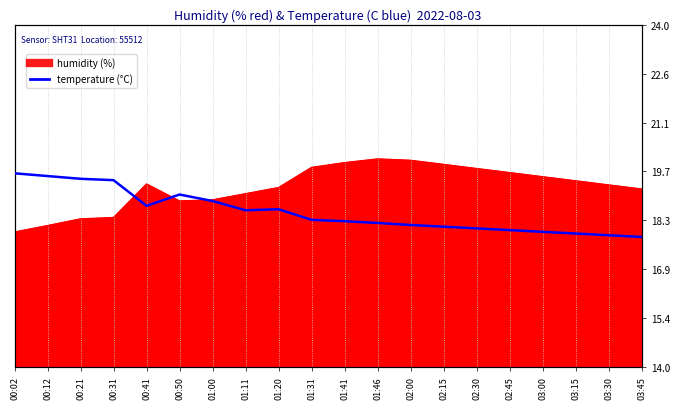

Reading left to right, list all the values displayed in this chart.

00:02=19.7	00:12=19.6	00:21=19.5	00:31=19.5	00:41=18.7	00:50=19.0	01:00=18.9	01:11=18.6	01:20=18.6	01:31=18.3	01:41=18.3	01:46=18.2	02:00=18.1	02:15=18.1	02:30=18.1	02:45=18.0	03:00=17.9	03:15=17.9	03:30=17.9	03:45=17.8